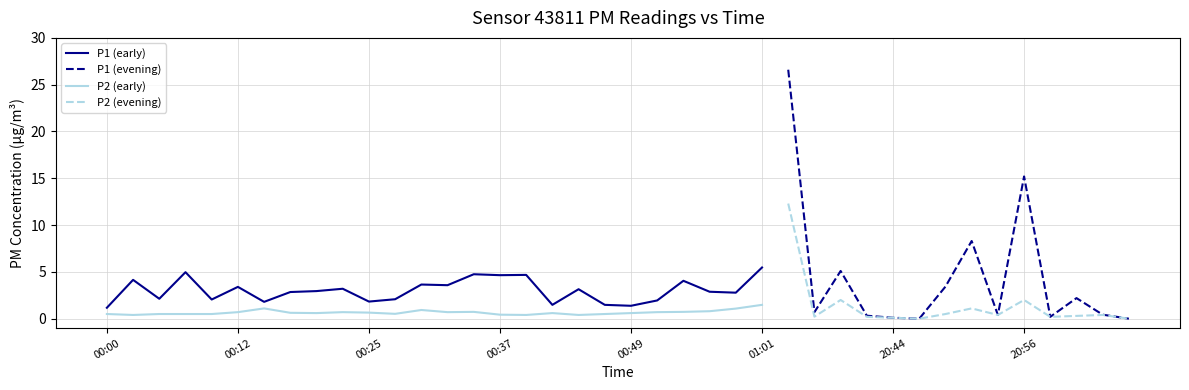

Between 00:27 and 20:41, which series saw the biggest shift?

P1